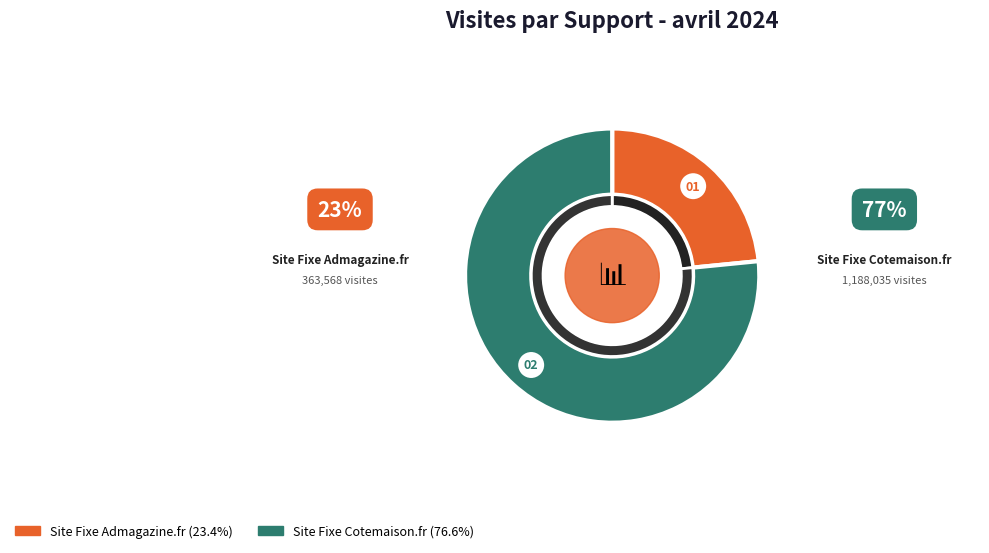

Which slice is the smallest?

Site Fixe Admagazine.fr